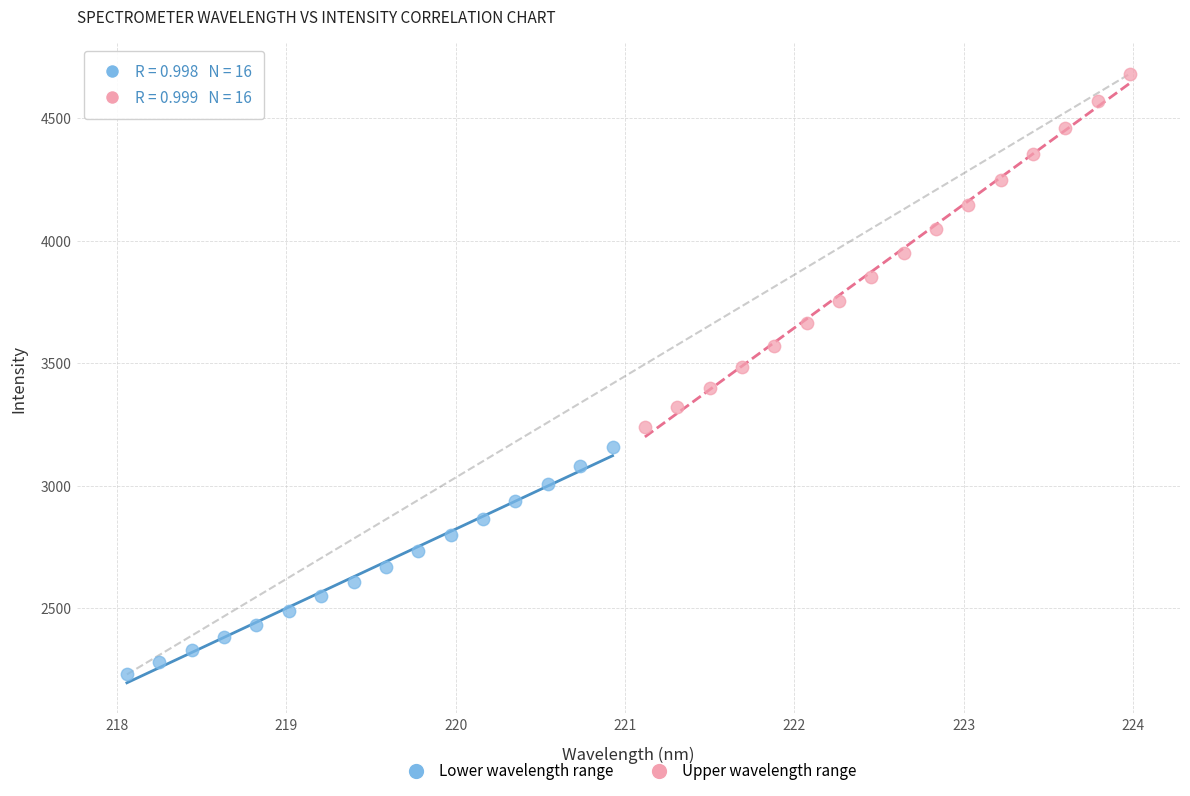

Which series has the widest spread of Y values?

Upper wavelength range